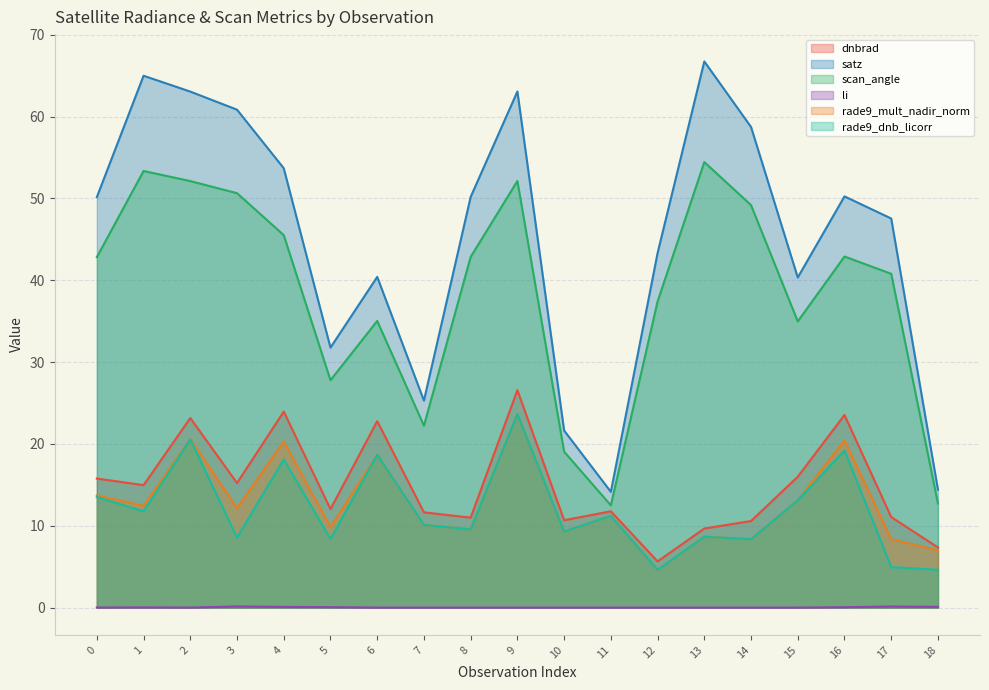

At which category does dnbrad reach its first local valley?

1